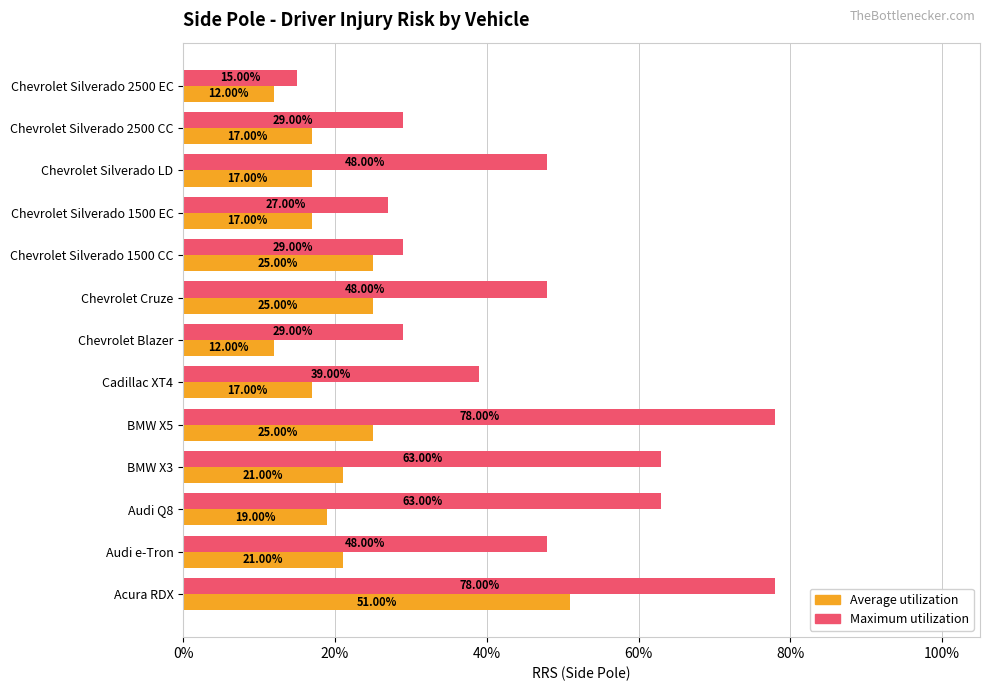

What are all the series names shown in the legend?

Average utilization, Maximum utilization